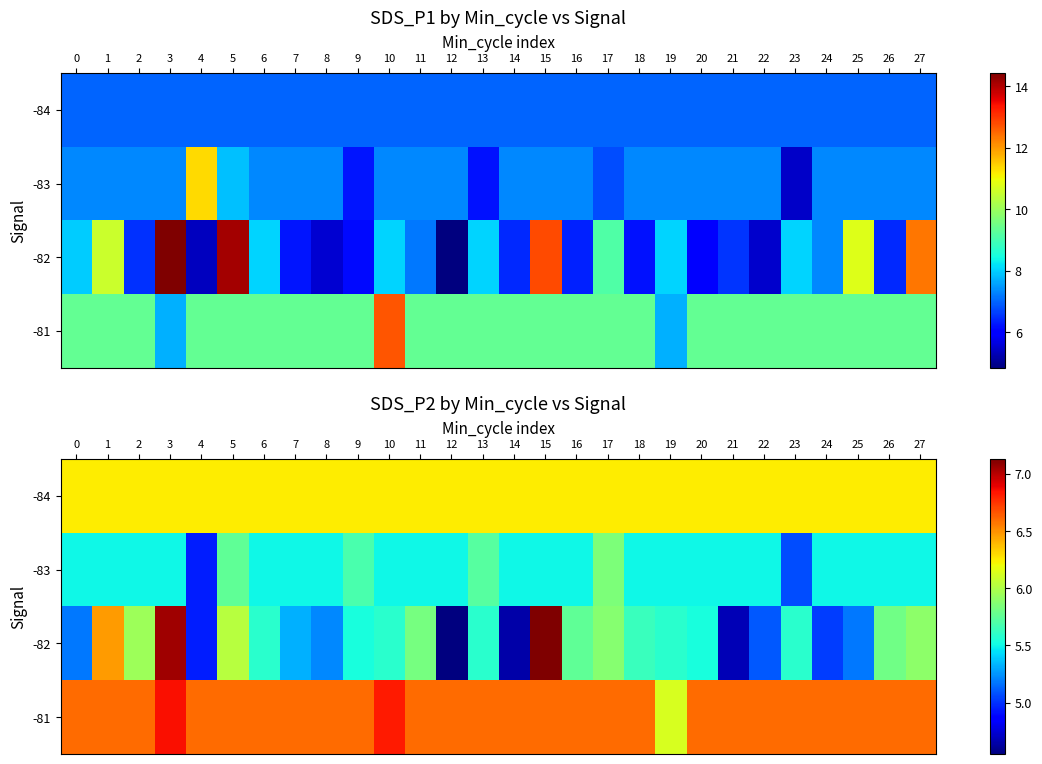

Is it true that row_3 equals 6.6 at 0?

True